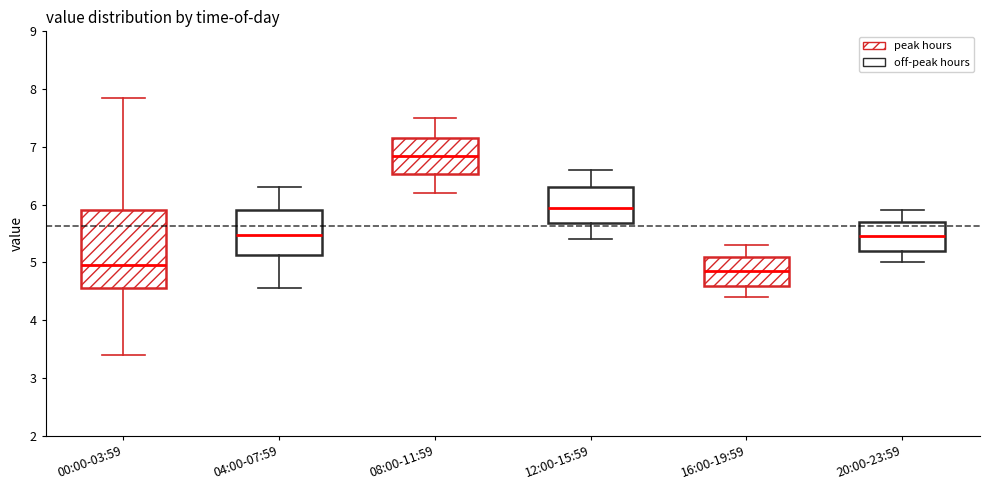

Where is the lower edge of the box for 12:00-15:59 on the y-axis? The values are not printed on the chart, so give them approximately, as read against the axis.

5.7